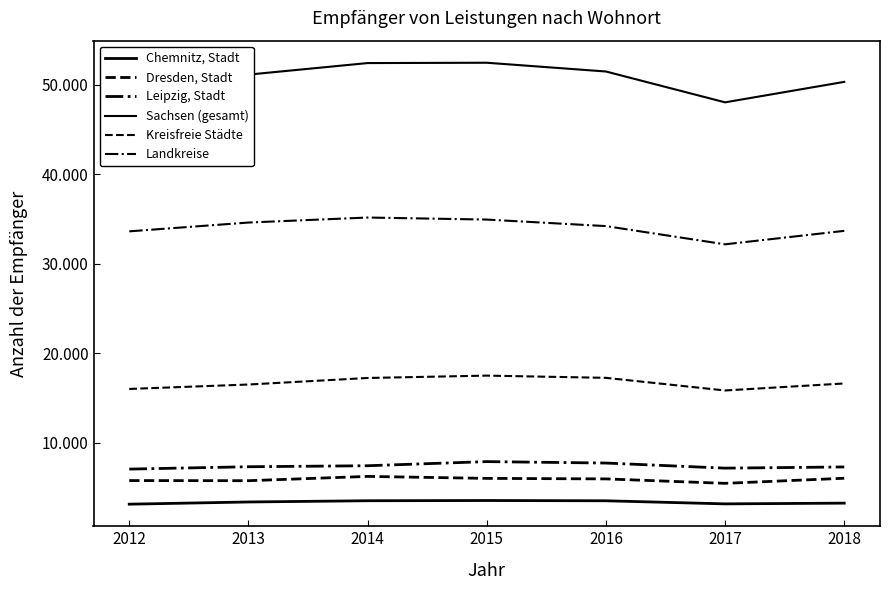

Is it true that Landkreise equals 51730 at 2012?

False